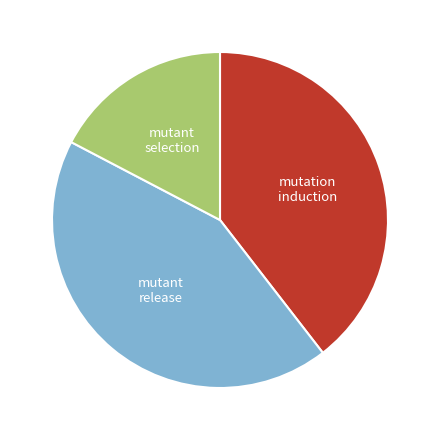

Does any single category account for the majority?

No